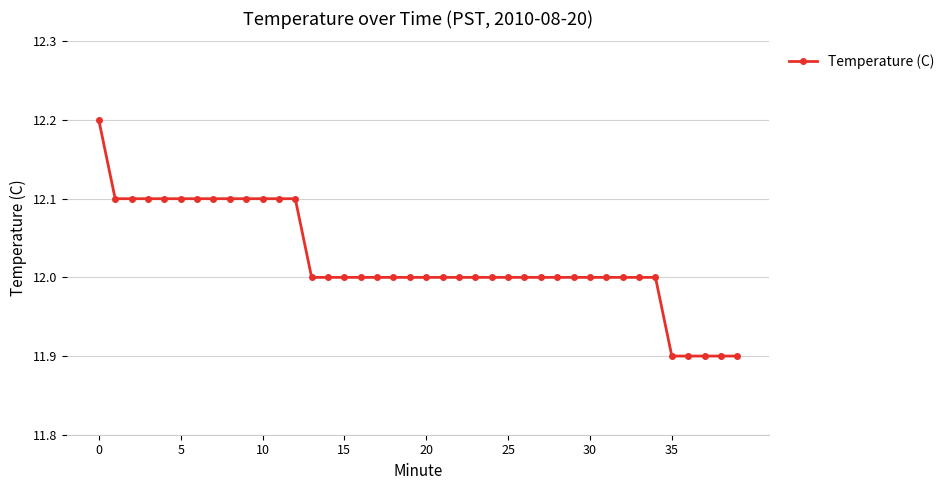

What is the maximum value shown in the chart?

12.2